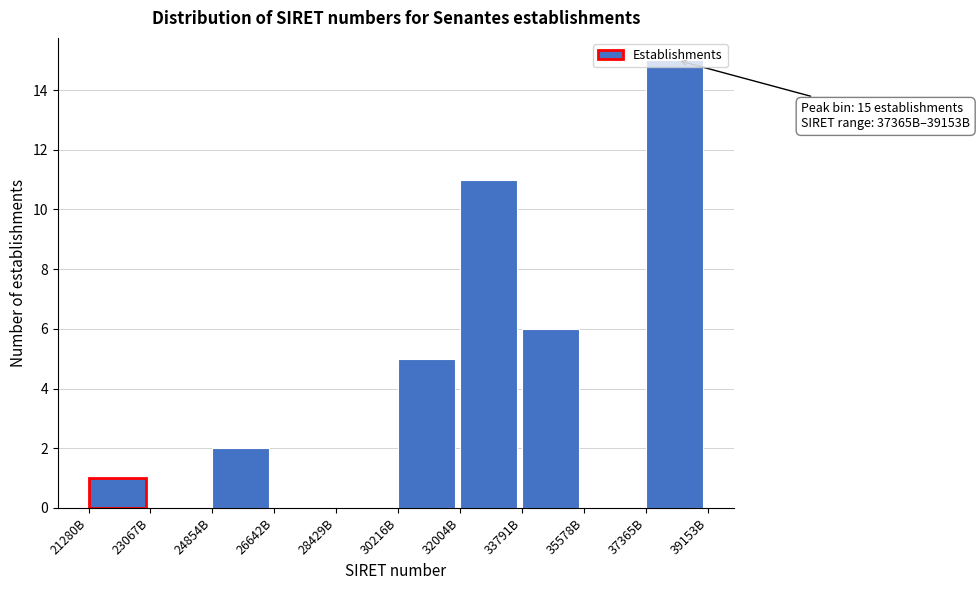

What is the sum of all values?

40